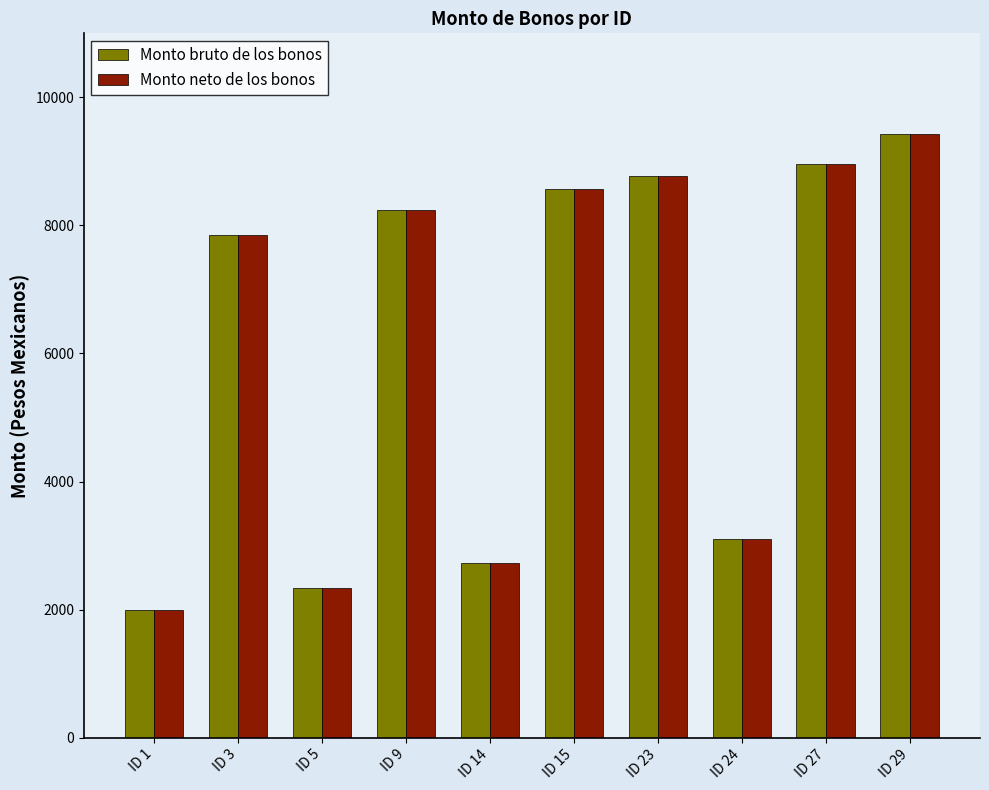

The value of Monto neto de los bonos at ID 14 is 2725.6. True or false?

True